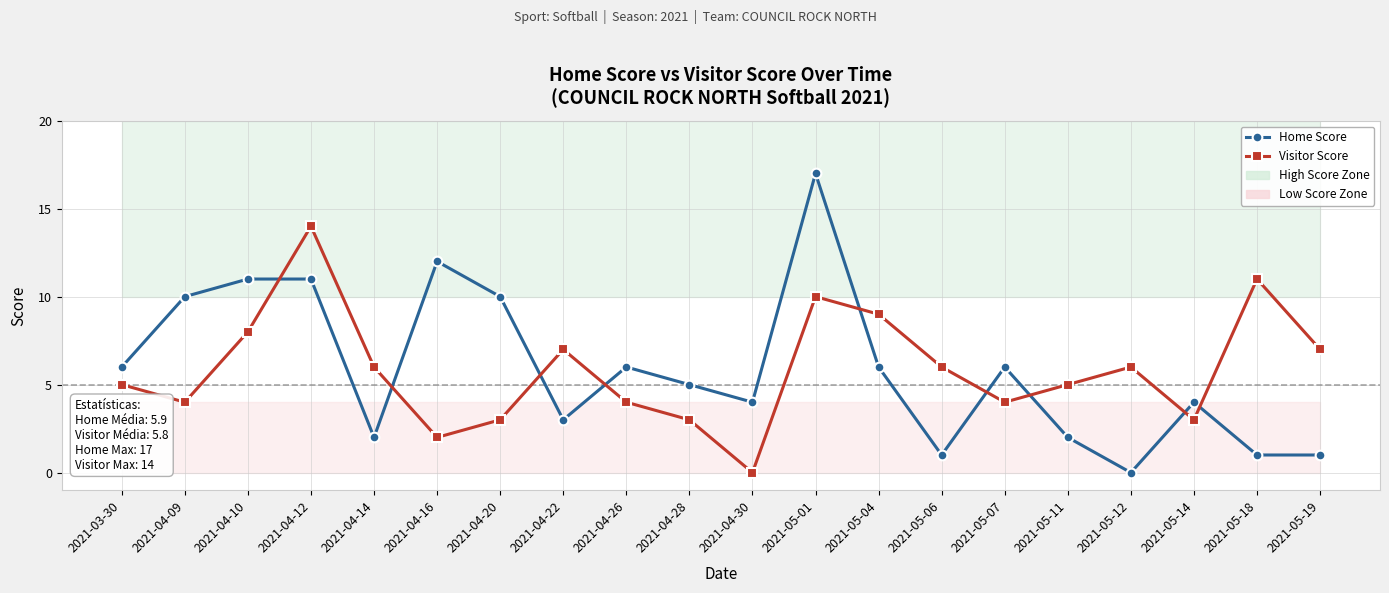

What position from the right is 2021-04-30?

10